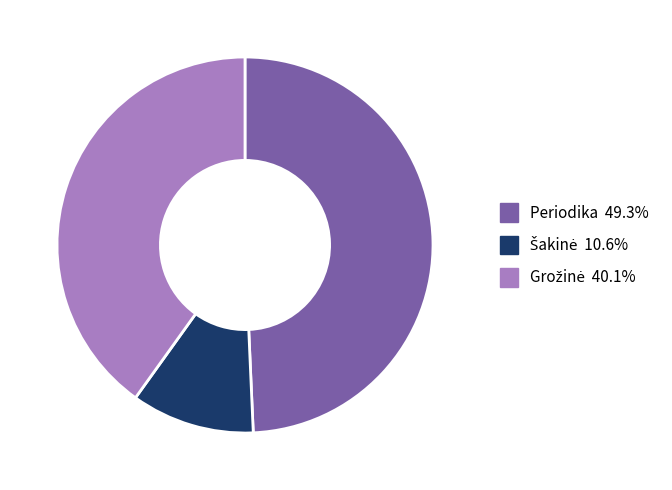

Is Periodika the majority of the pie?

No